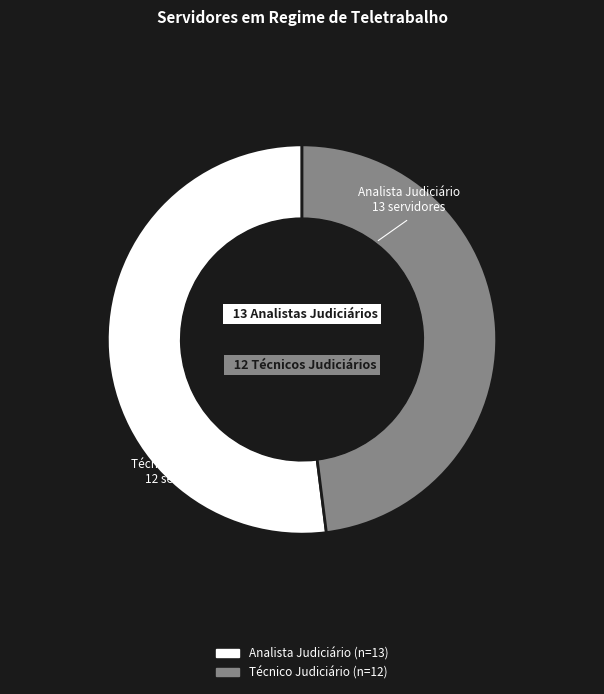

How many slices are in this pie chart?

2